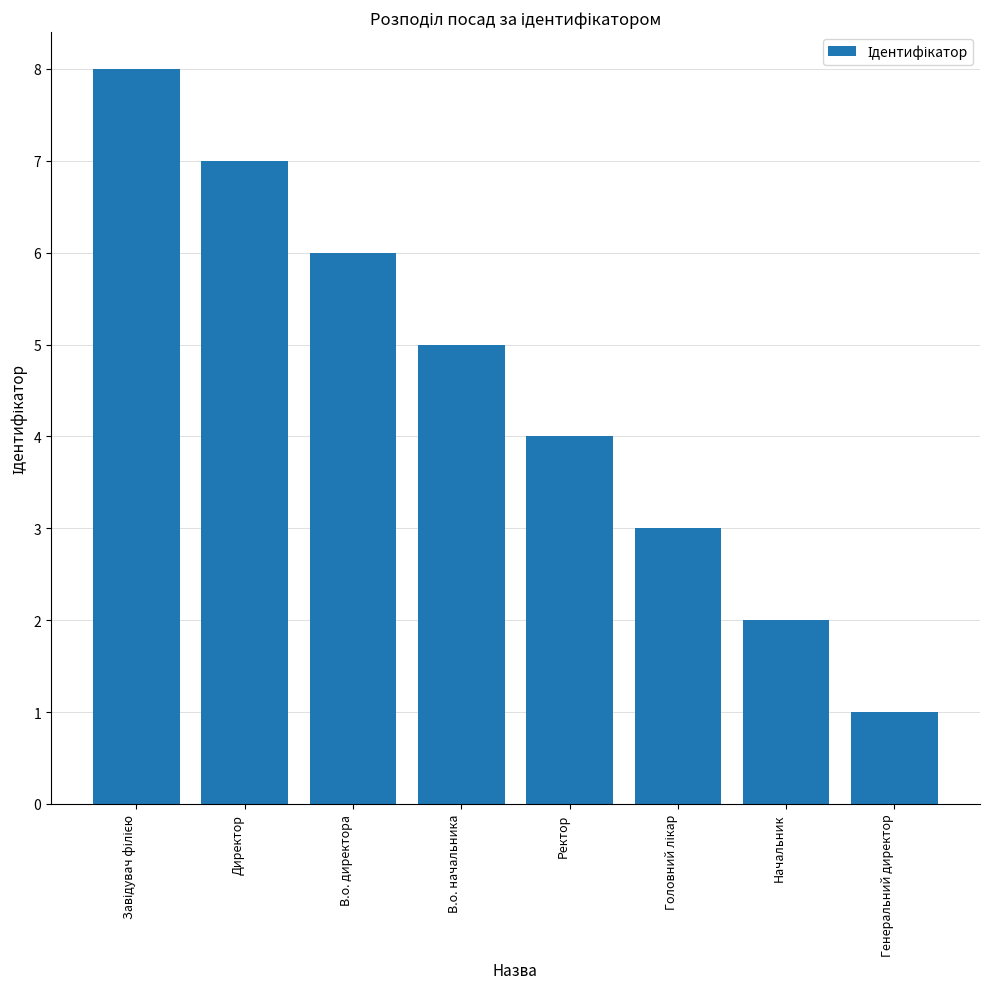

At which category does the chart reach its minimum across all series?

Генеральний директор